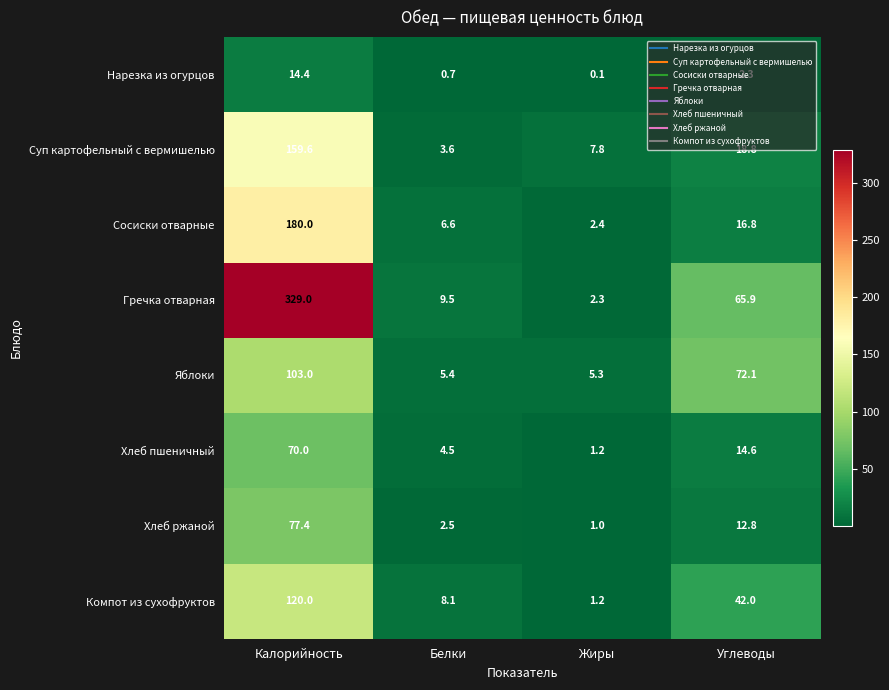

Is it true that Яблоки equals 5.4 at Белки?

True